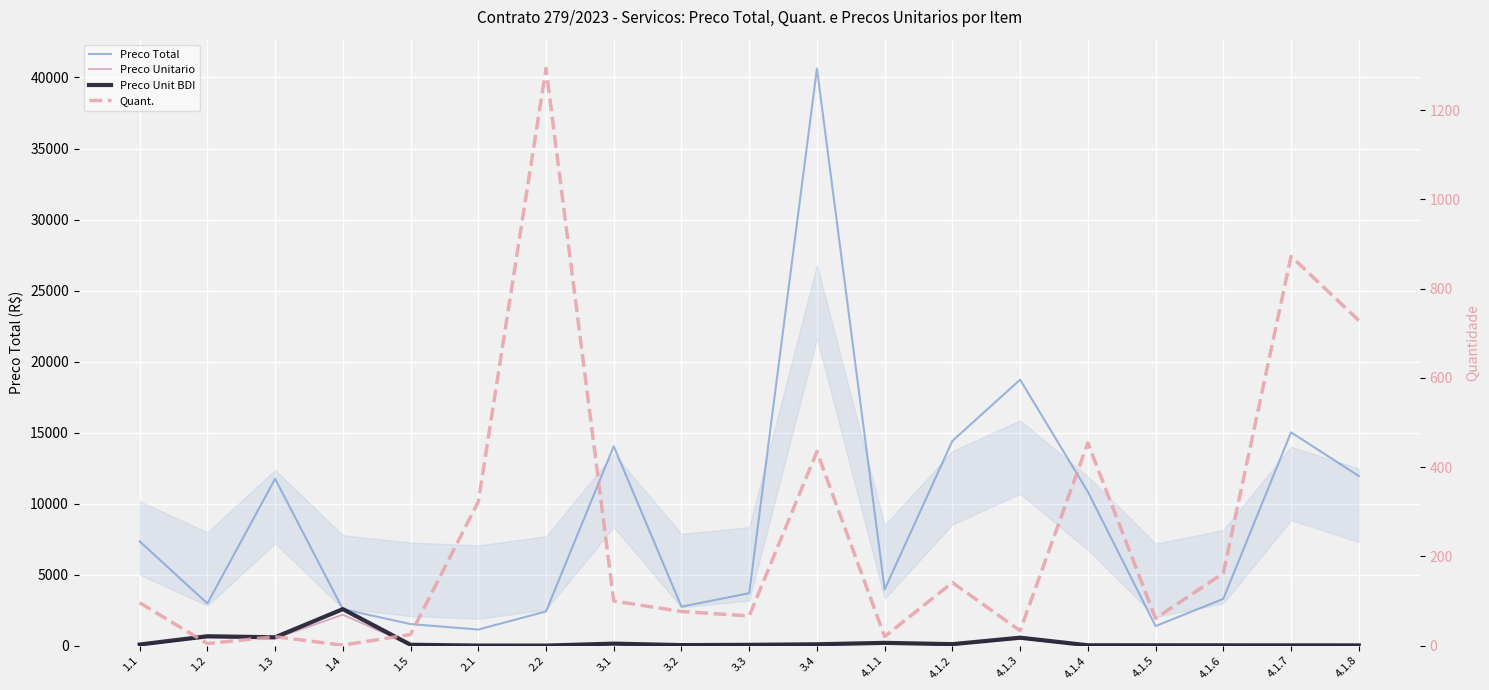

At which category is the sum across all series the highest?

3.4